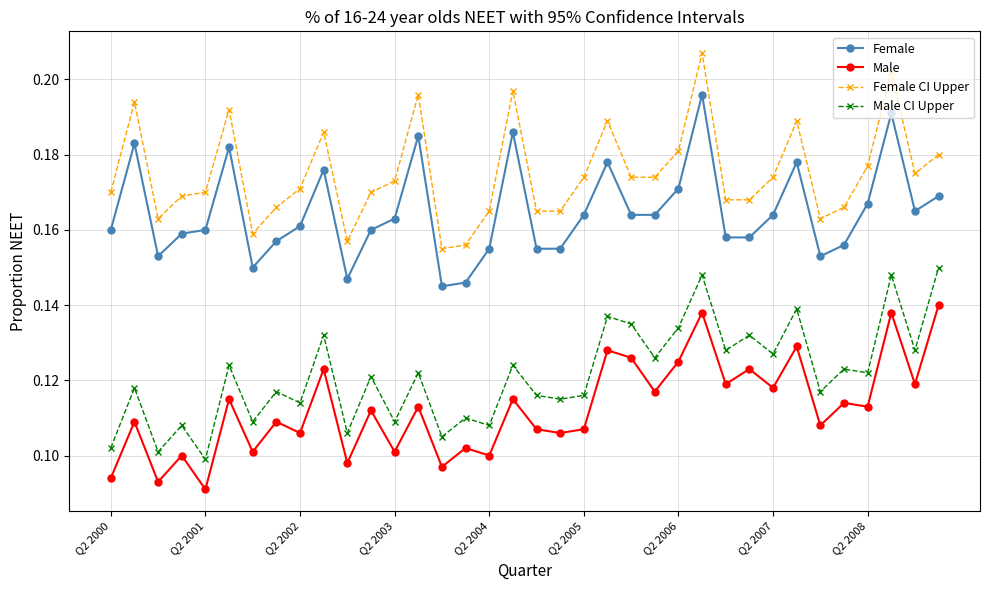

Count the Male CI Upper values in the range 0 to 1.

36